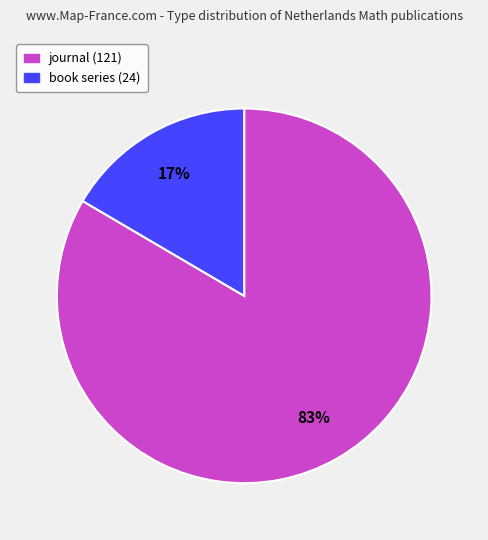

Rank the categories by value from lowest to highest.

book series, journal